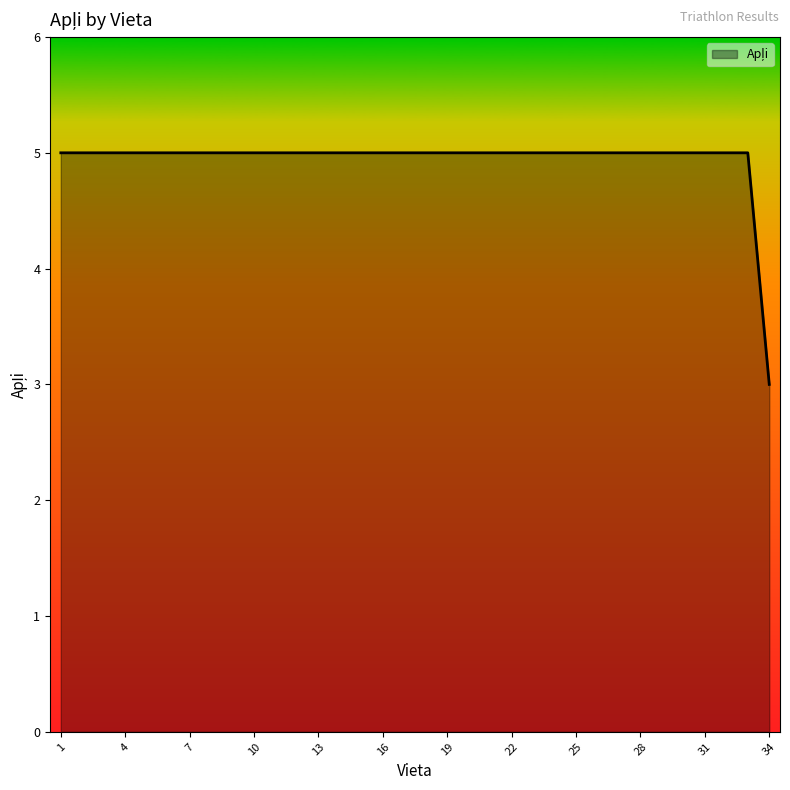

What is the greatest value displayed?

5